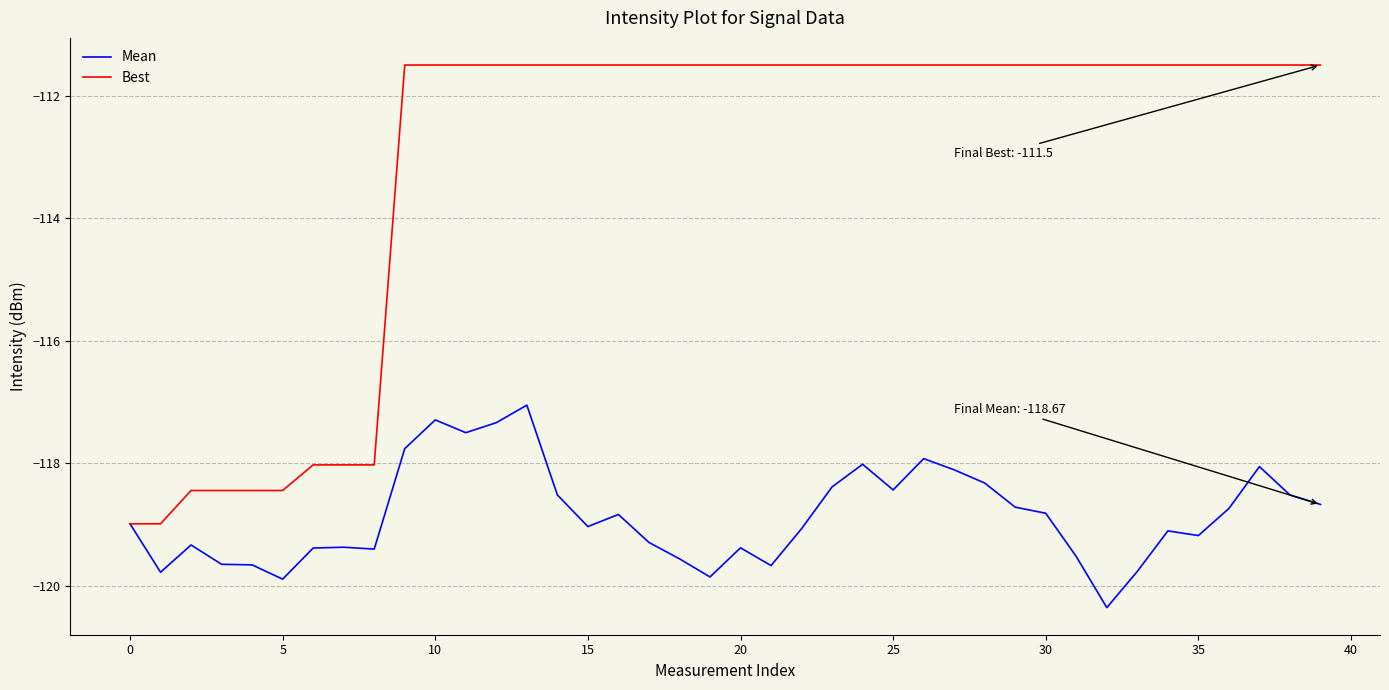

Which series has the largest total across all categories?

Best